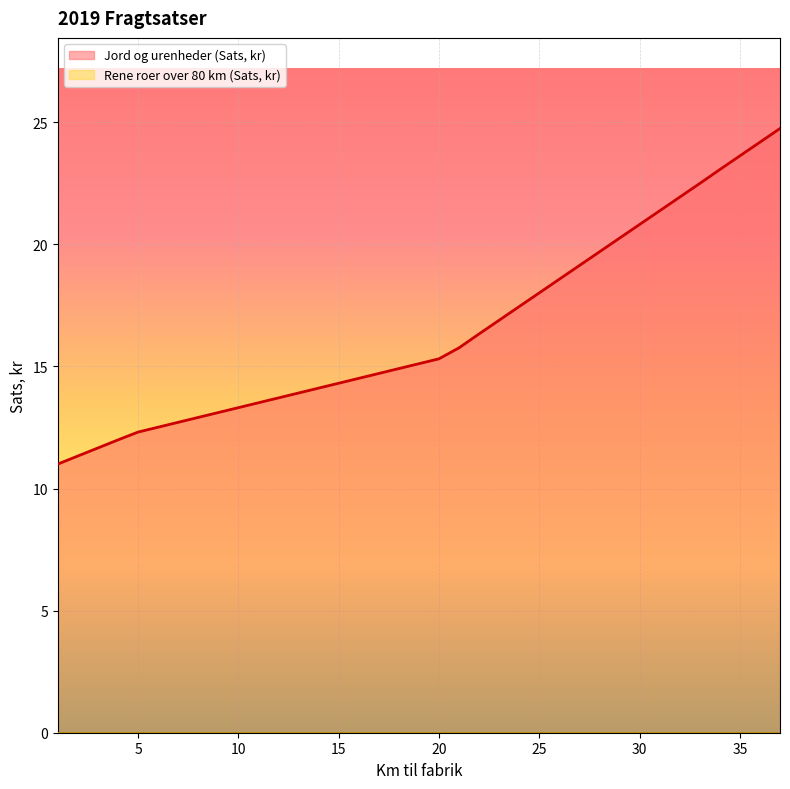

Reading left to right, what are all the values shown in this chart?

1=11.0	2=11.3	3=11.7	4=12.0	5=12.3	6=12.5	7=12.7	8=12.9	9=13.1	10=13.3	11=13.5	12=13.7	13=13.9	14=14.1	15=14.3	16=14.5	17=14.7	18=14.9	19=15.1	20=15.3	21=15.8	22=16.3	23=16.9	24=17.4	25=18.0	26=18.6	27=19.1	28=19.7	29=20.2	30=20.8	31=21.4	32=21.9	33=22.5	34=23.1	35=23.6	36=24.2	37=24.7